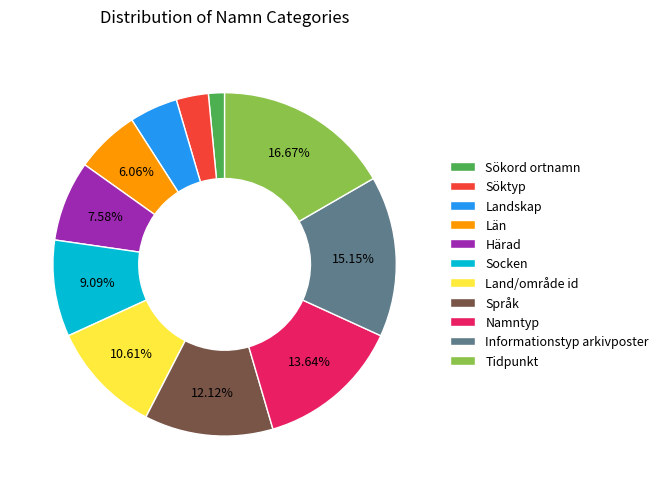

What is the ratio of the value at Län to the value at Socken?

0.7